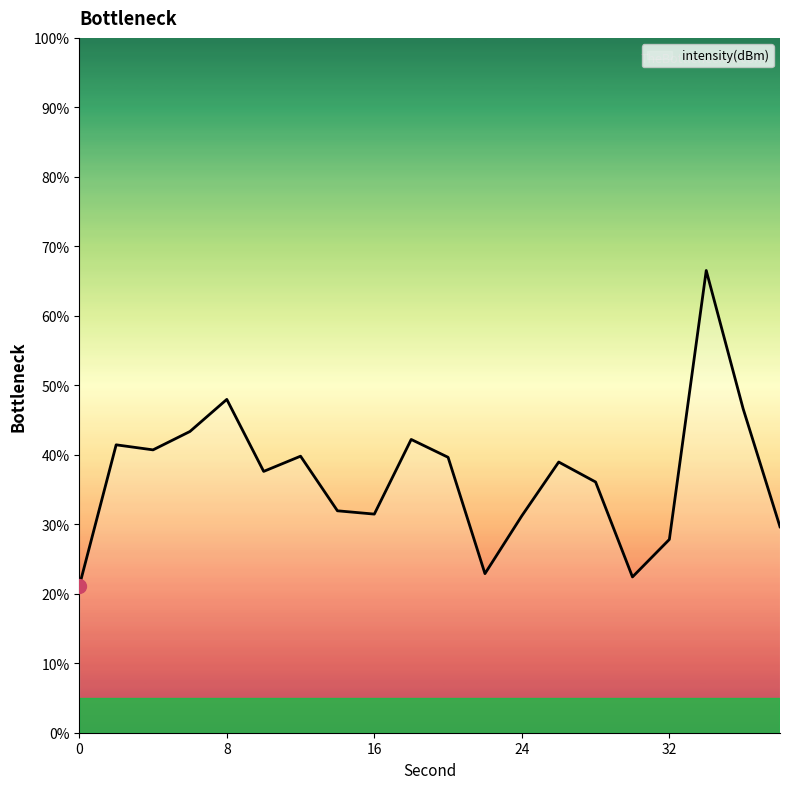

What is the greatest value displayed?

66.5